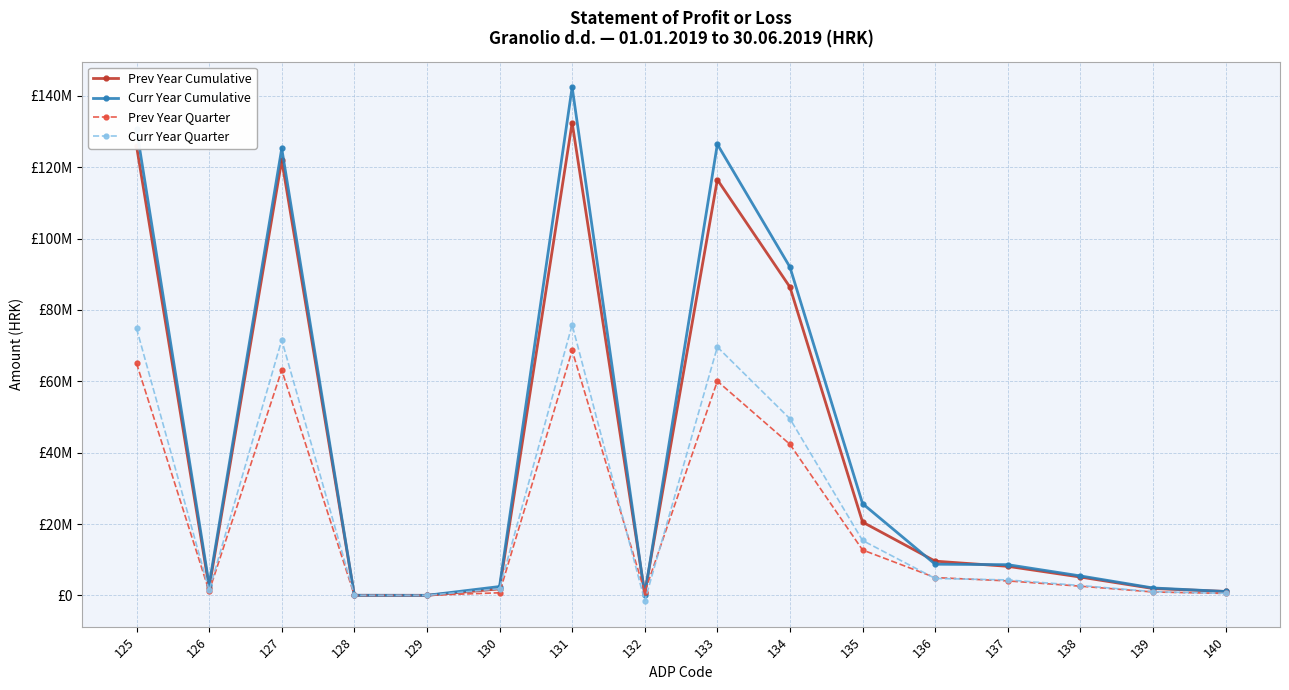

List the series in order of their peak value, lowest first.

Prev Year Quarter, Curr Year Quarter, Prev Year Cumulative, Curr Year Cumulative